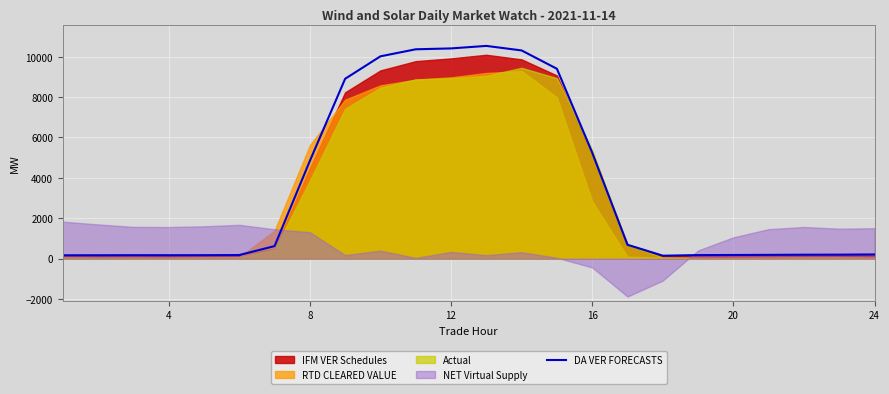

What is the highest value of the DA VER FORECASTS series?

10534.3